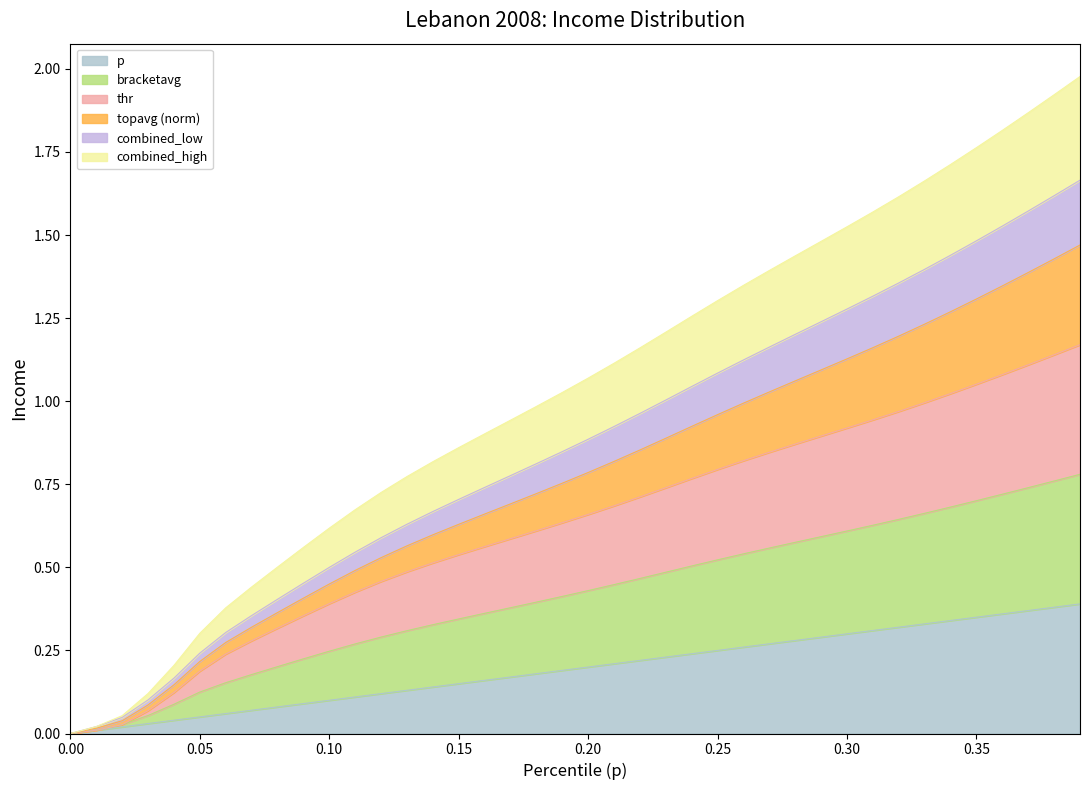

Between 0.22 and 0.11, which is larger?

0.22